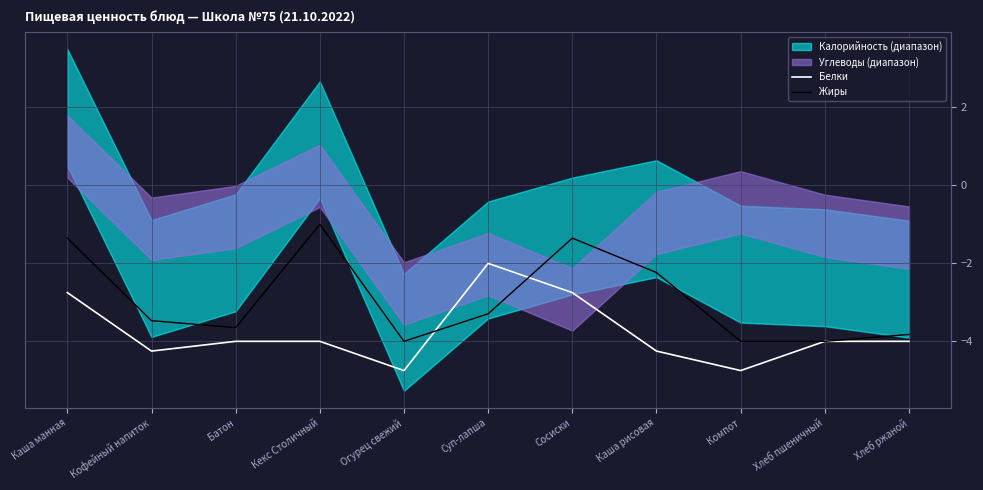

Between Суп-лапша and Хлеб ржаной, which is larger?

Суп-лапша